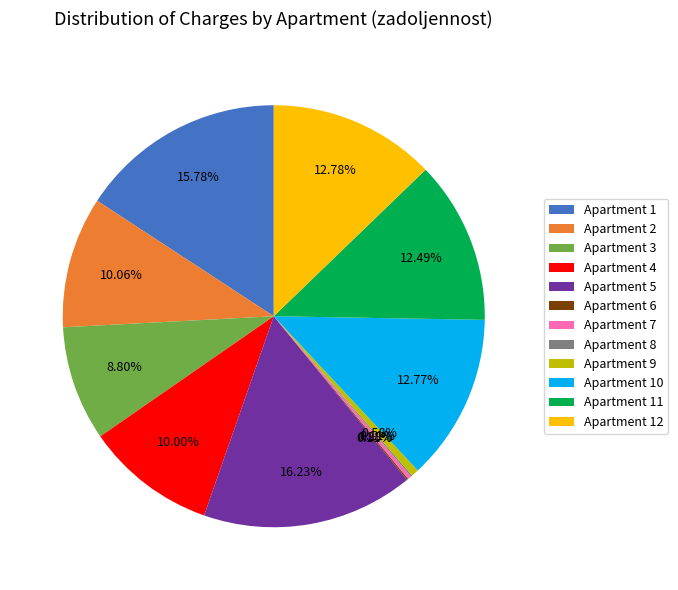

Combined, do Apartment 4 and Apartment 3 account for over 50%?

No